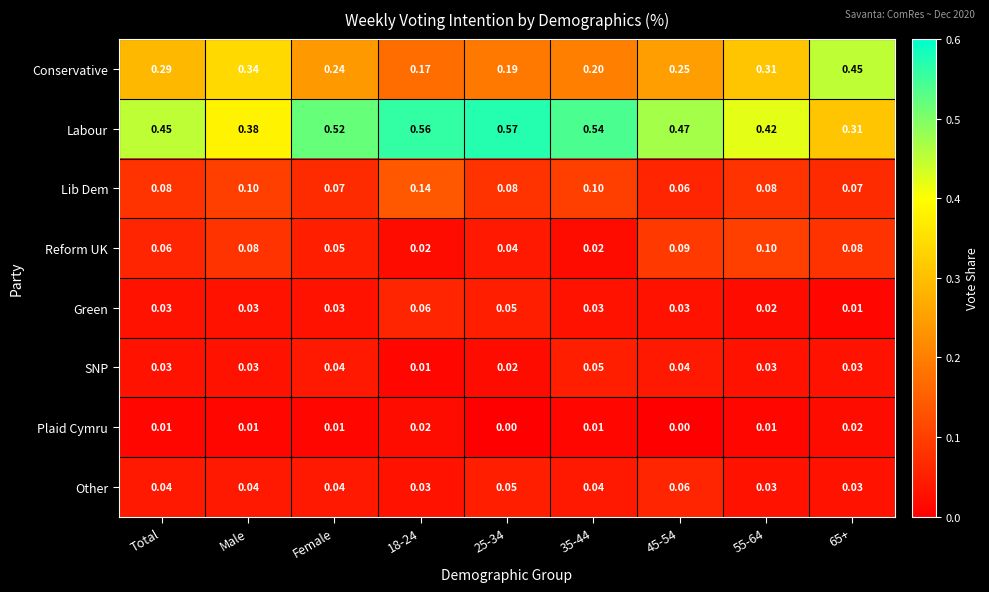

Between Male and 18-24, which series saw the biggest shift?

Labour